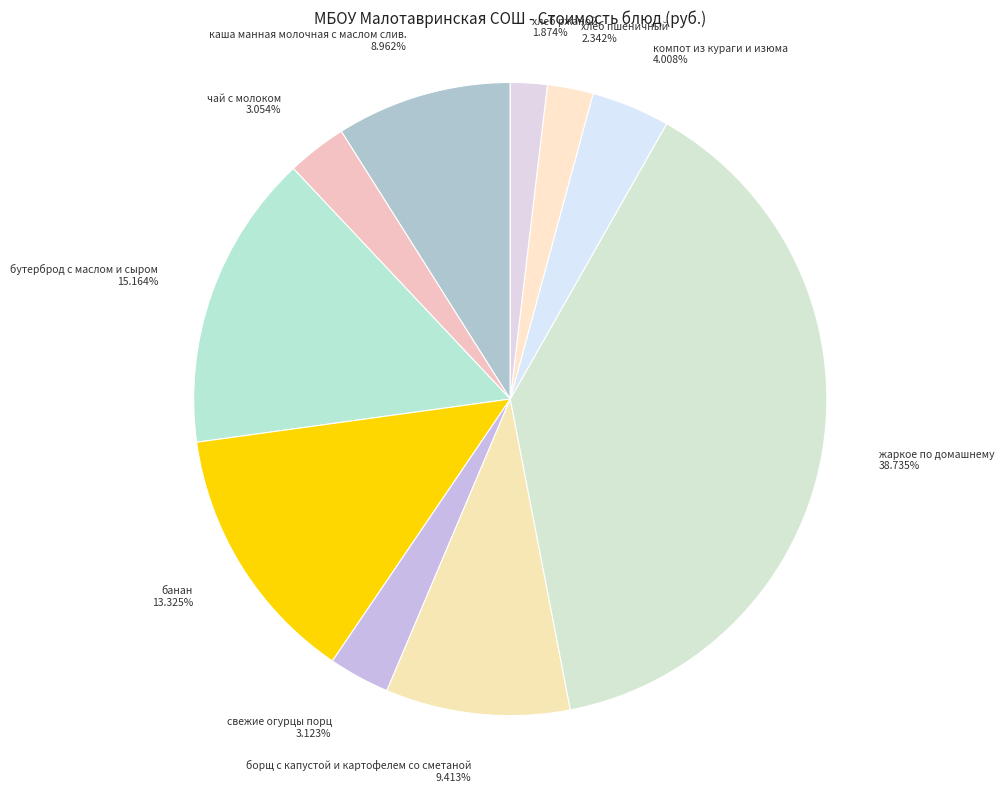

Count the number of slices in the pie.

10